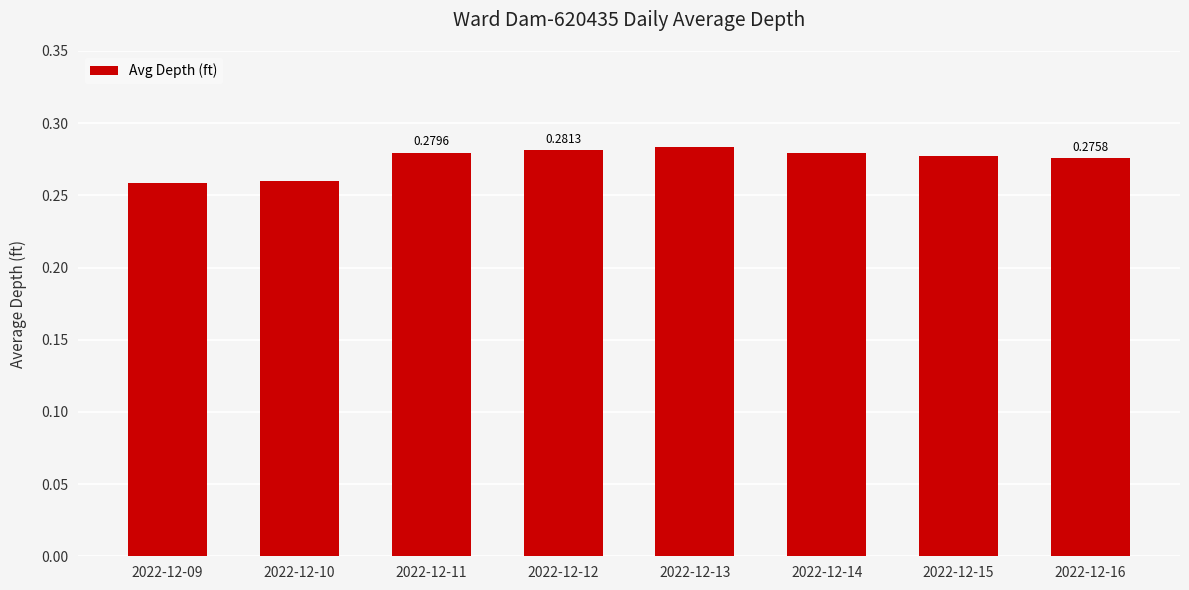

Which has a higher value, 2022-12-09 or 2022-12-13?

2022-12-13